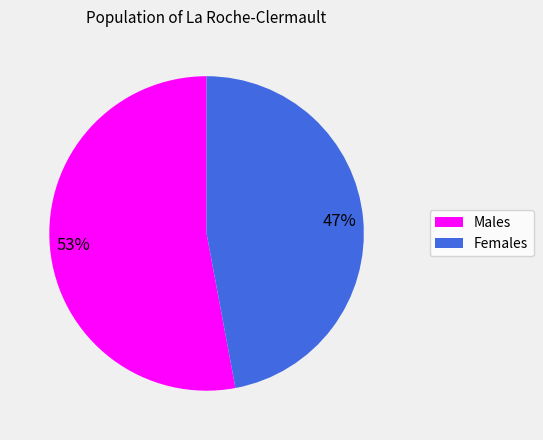

To the nearest percent, what is the difference between the largest and smallest slice percentages?

6%